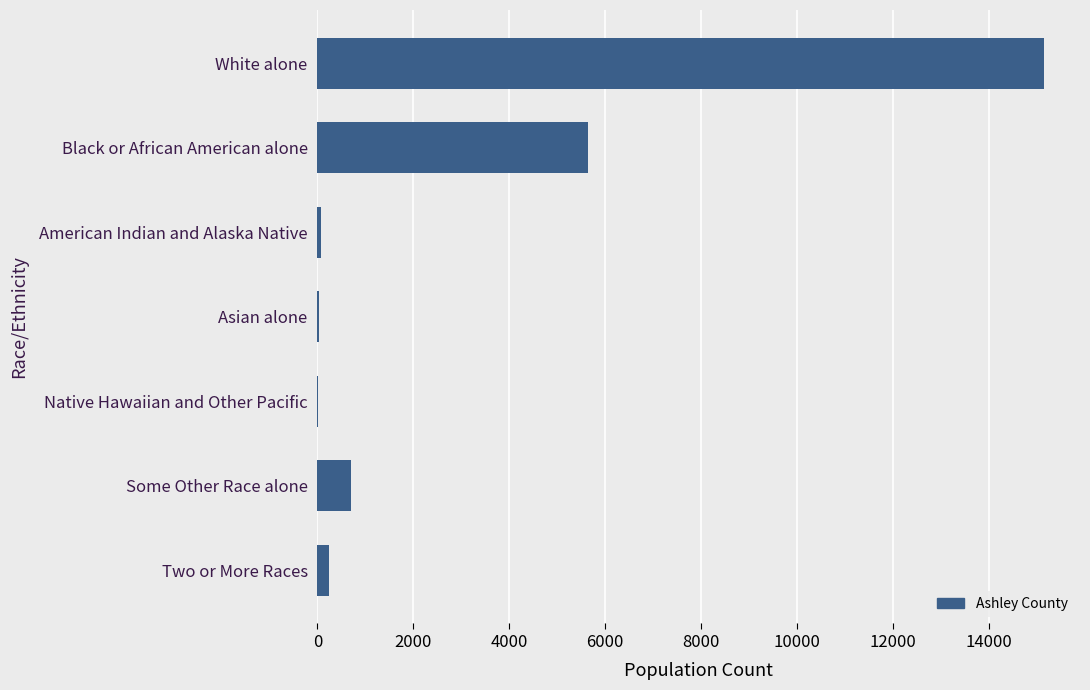

Are the bars horizontal?

Yes